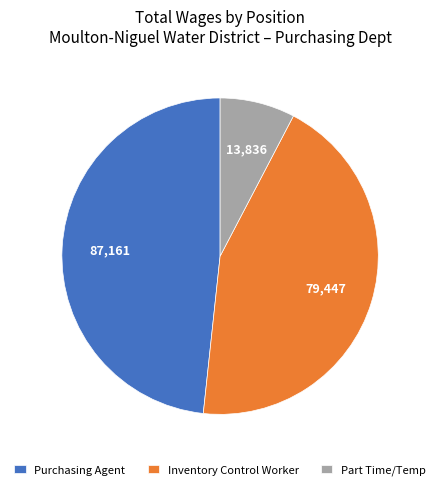

Which has a higher value, Purchasing Agent or Inventory Control Worker?

Purchasing Agent